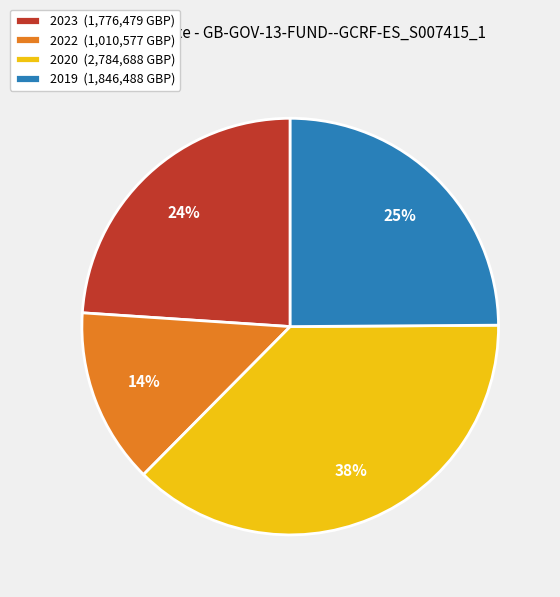

Does any single category account for the majority?

No